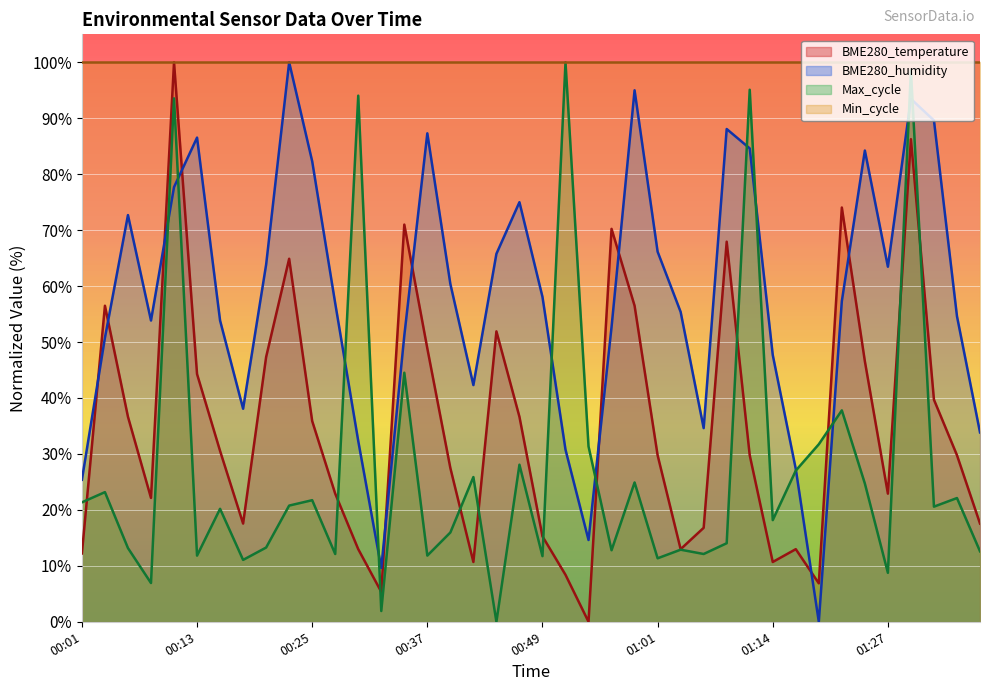

Where is BME280_humidity nearest to the value 50?

00:03